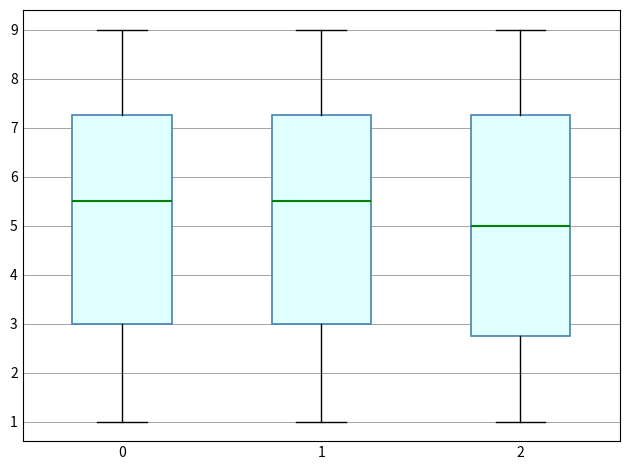

Reading left to right, read every box against the y-axis: the position of its median line, the range the box covers, and the ends of its whiskers. The values are not printed on the chart, so give them approximately, as read against the axis.

0: median 5.5, box 3.0 to 7.3, whiskers 1.0 to 9.0
1: median 5.5, box 3.0 to 7.3, whiskers 1.0 to 9.0
2: median 5.0, box 2.8 to 7.3, whiskers 1.0 to 9.0